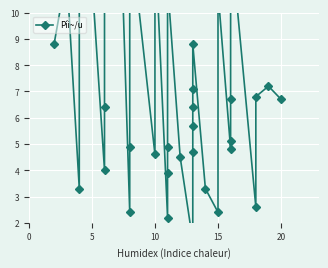

How many categories are shown in the chart?

40